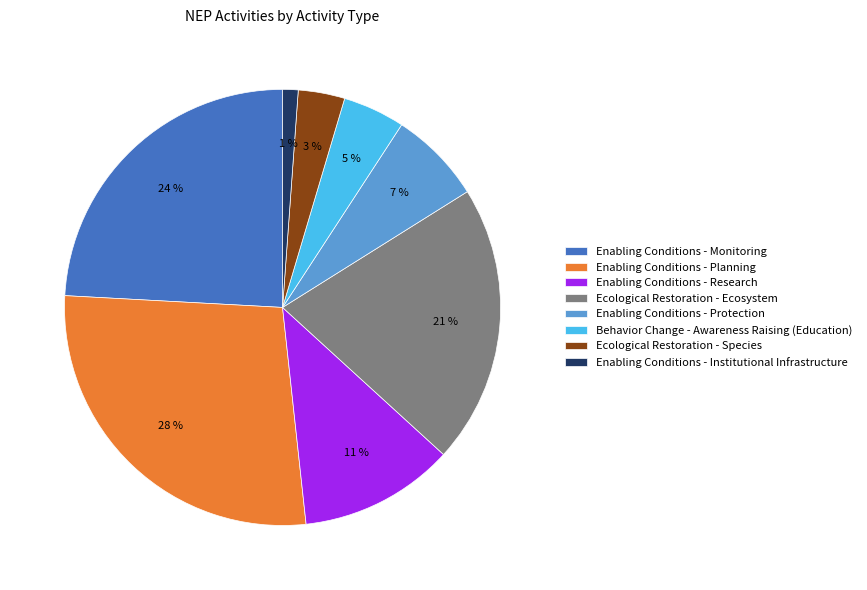

What percentage is the Enabling Conditions - Planning slice, to the nearest percent?

28%